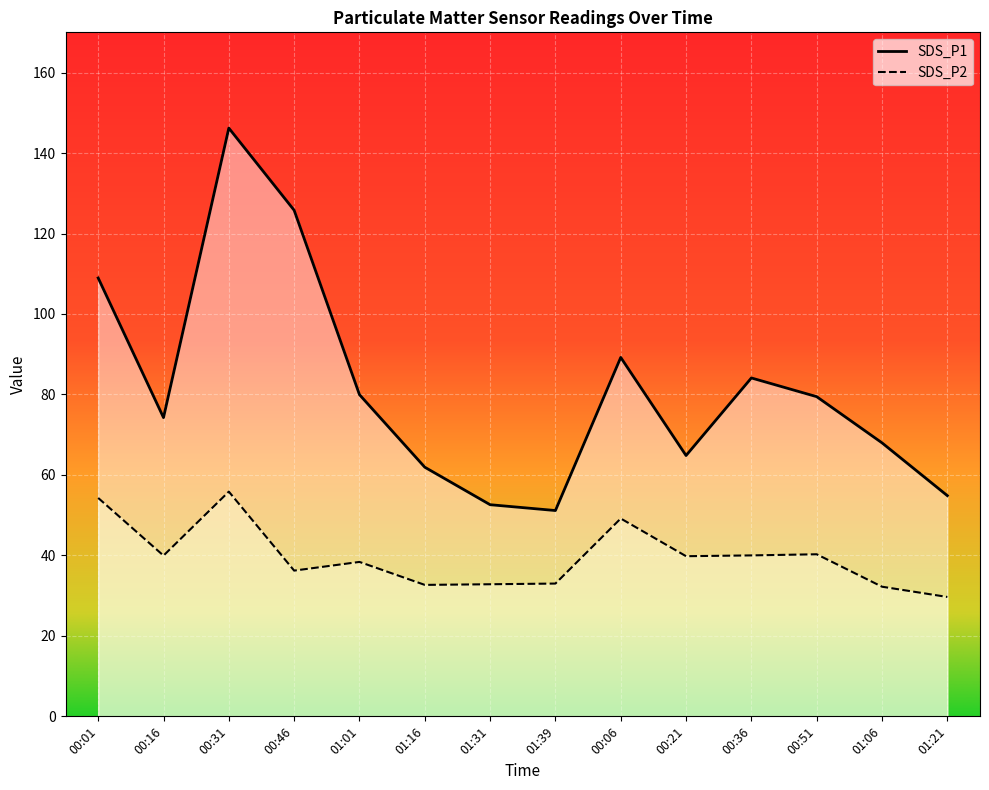

True or false: SDS_P1 has a value of 109.0 at 00:01.

True